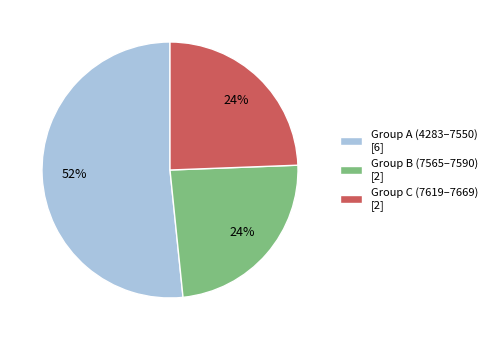

The Group B (7565–7590) [2] slice represents 18% of the pie. True or false?

False